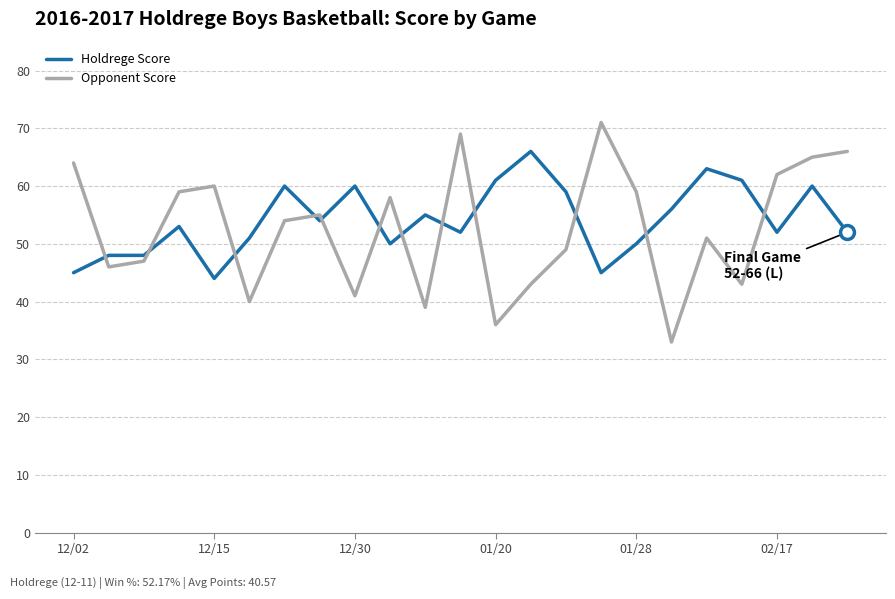

What is the difference between the maximum and minimum values in the Opponent Score series?

38